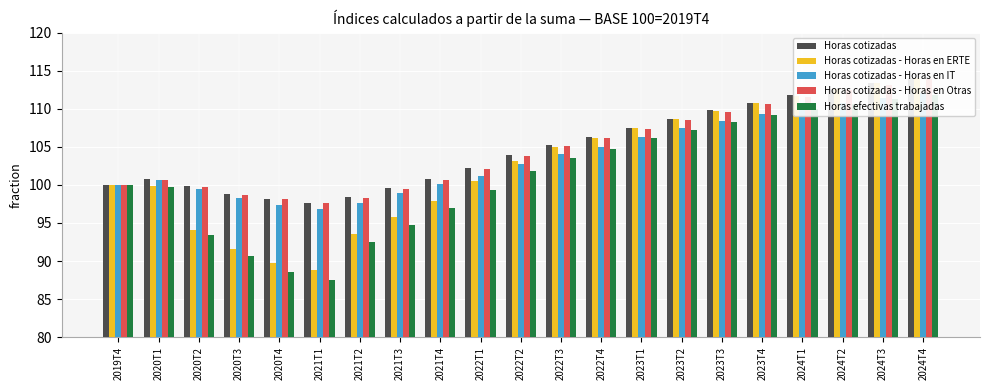

At how many categories does at least one series exceed 111?

4